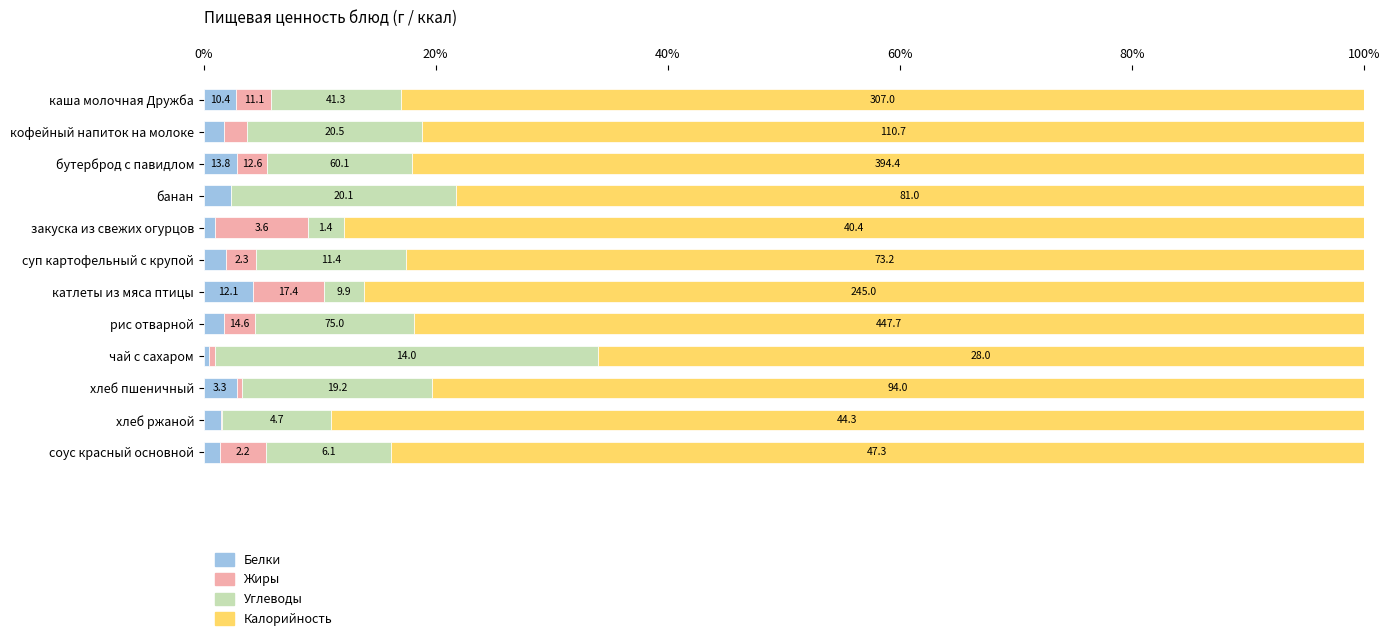

What are all the series names shown in the legend?

Белки, Жиры, Углеводы, Калорийность